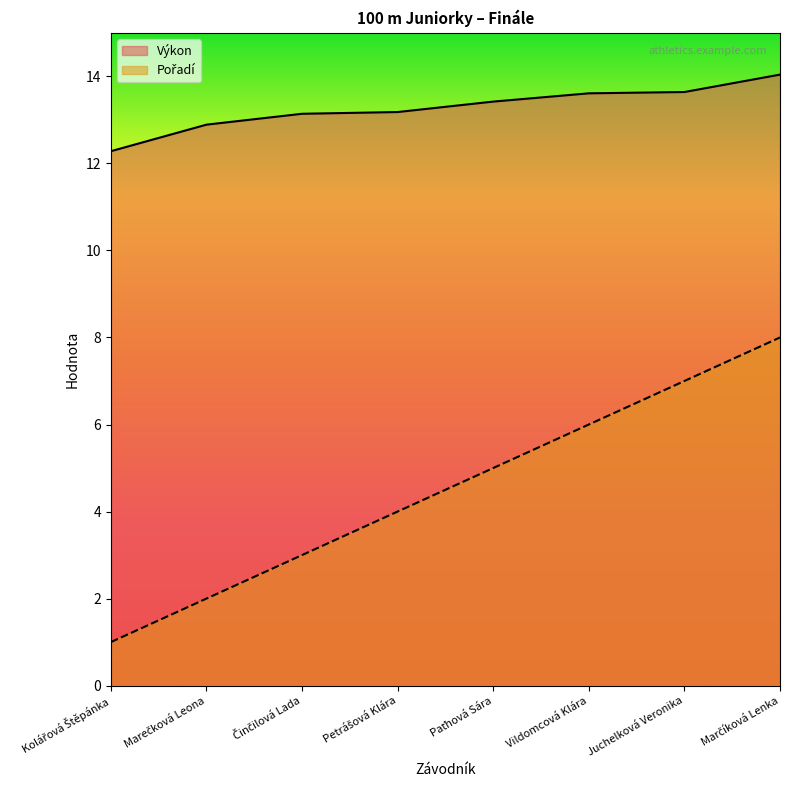

Reading right to left, extract all data points from this chart.

Pořadí: Marčíková Lenka=8.0	Juchelková Veronika=7.0	Vildomcová Klára=6.0	Paťhová Sára=5.0	Petrášová Klára=4.0	Činčilová Lada=3.0	Marečková Leona=2.0	Kolářová Štěpánka=1.0
Výkon: Marčíková Lenka=14.0	Juchelková Veronika=13.6	Vildomcová Klára=13.6	Paťhová Sára=13.4	Petrášová Klára=13.2	Činčilová Lada=13.1	Marečková Leona=12.9	Kolářová Štěpánka=12.3